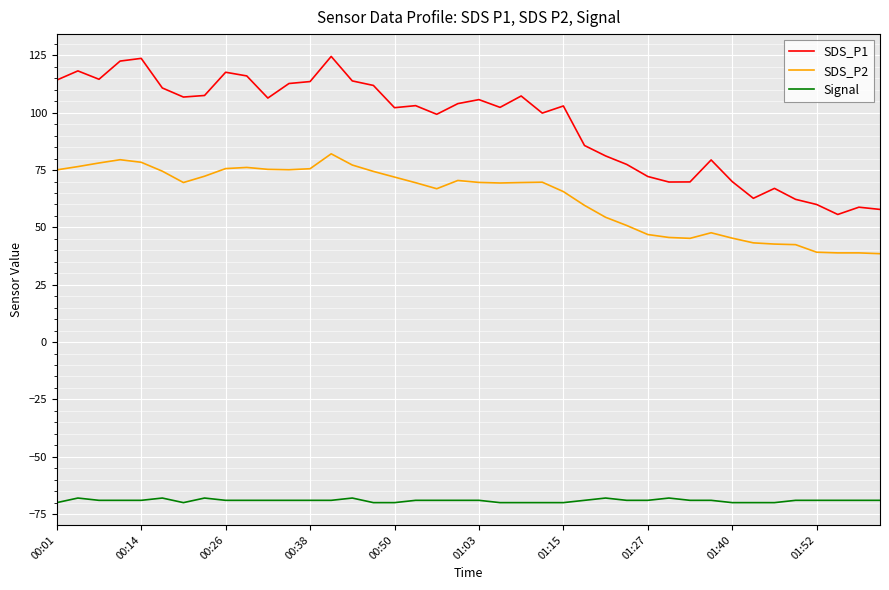

True or false: SDS_P1 and Signal cross at least once.

False